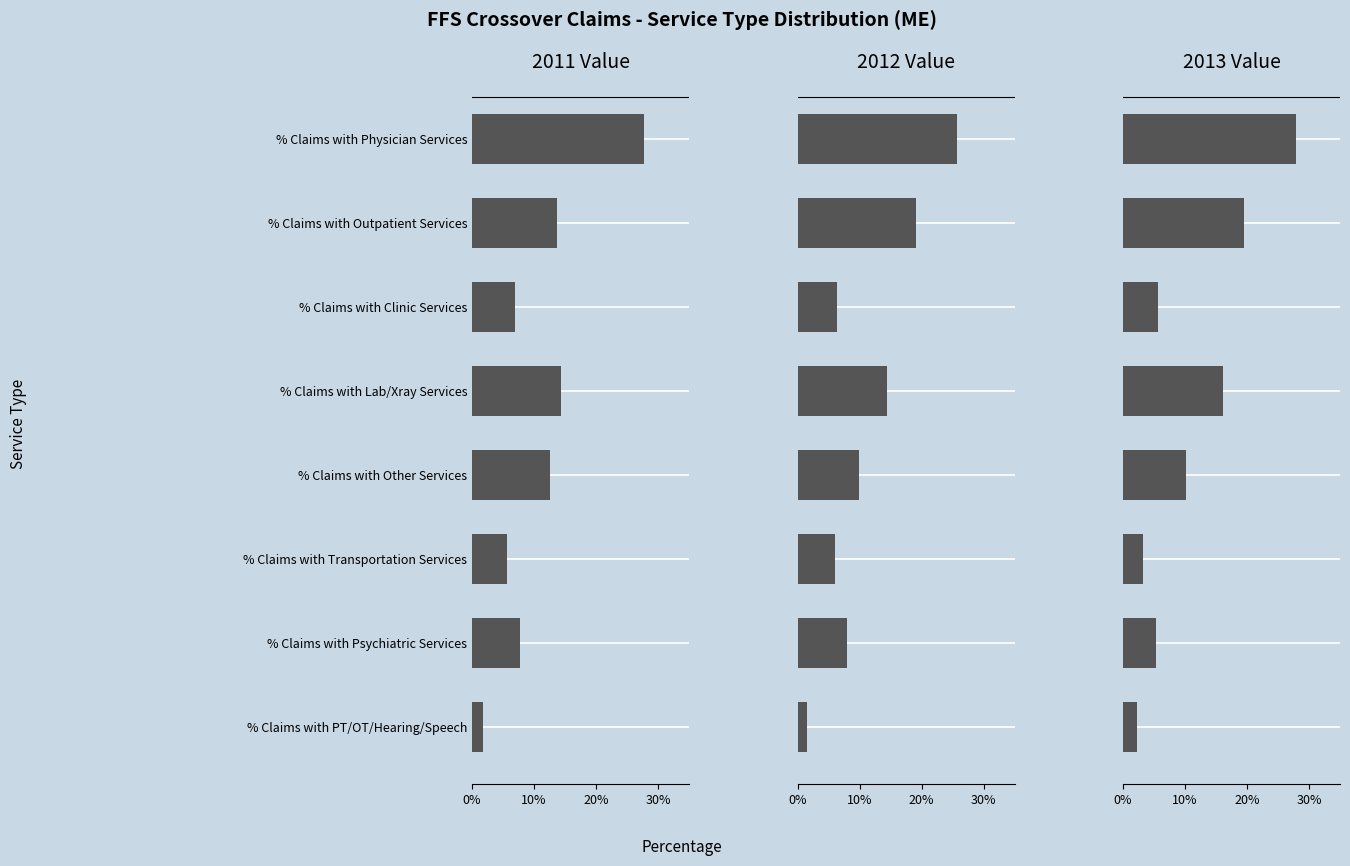

The value of 2011 Value at % Claims with Clinic Services is 10.0. True or false?

False